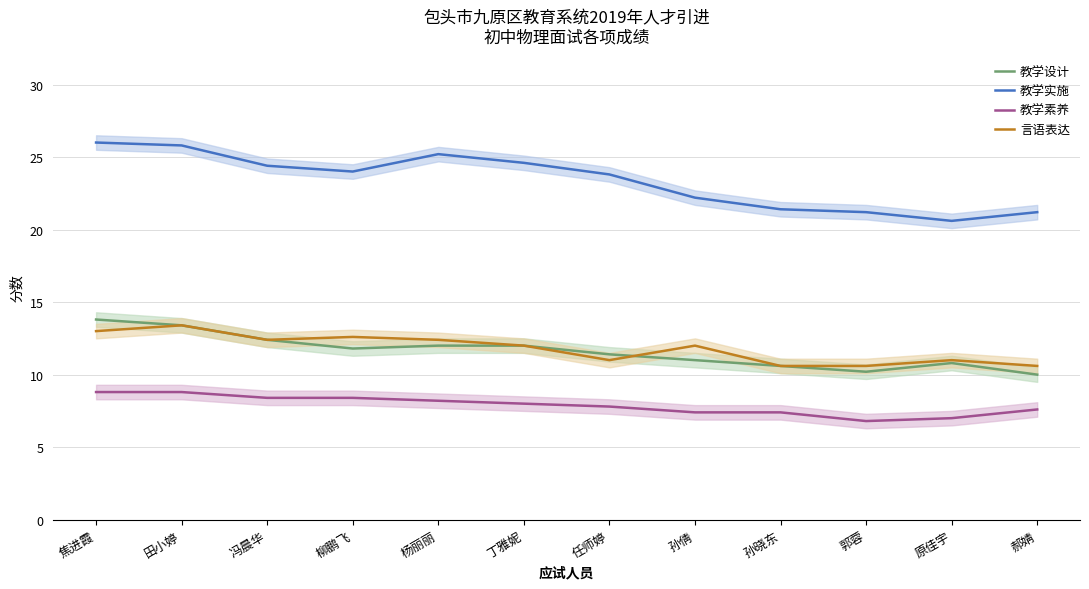

What is the spread (max minus min) of values at 孙倩?

14.8